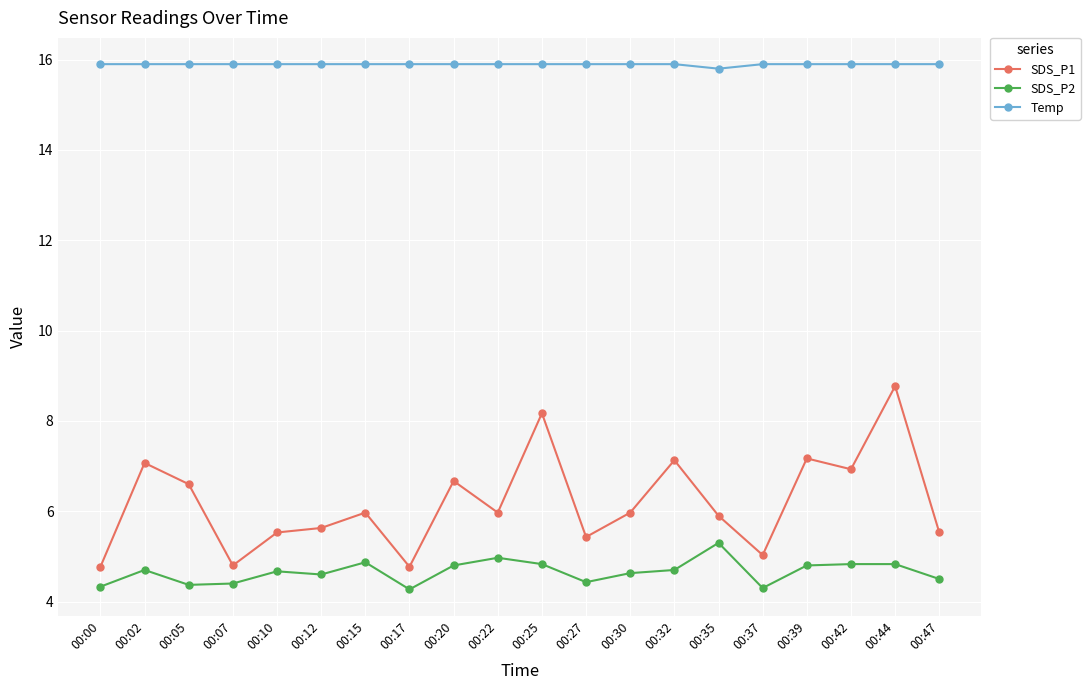

At 00:15, list the series in order from smallest to largest.

SDS_P2, SDS_P1, Temp